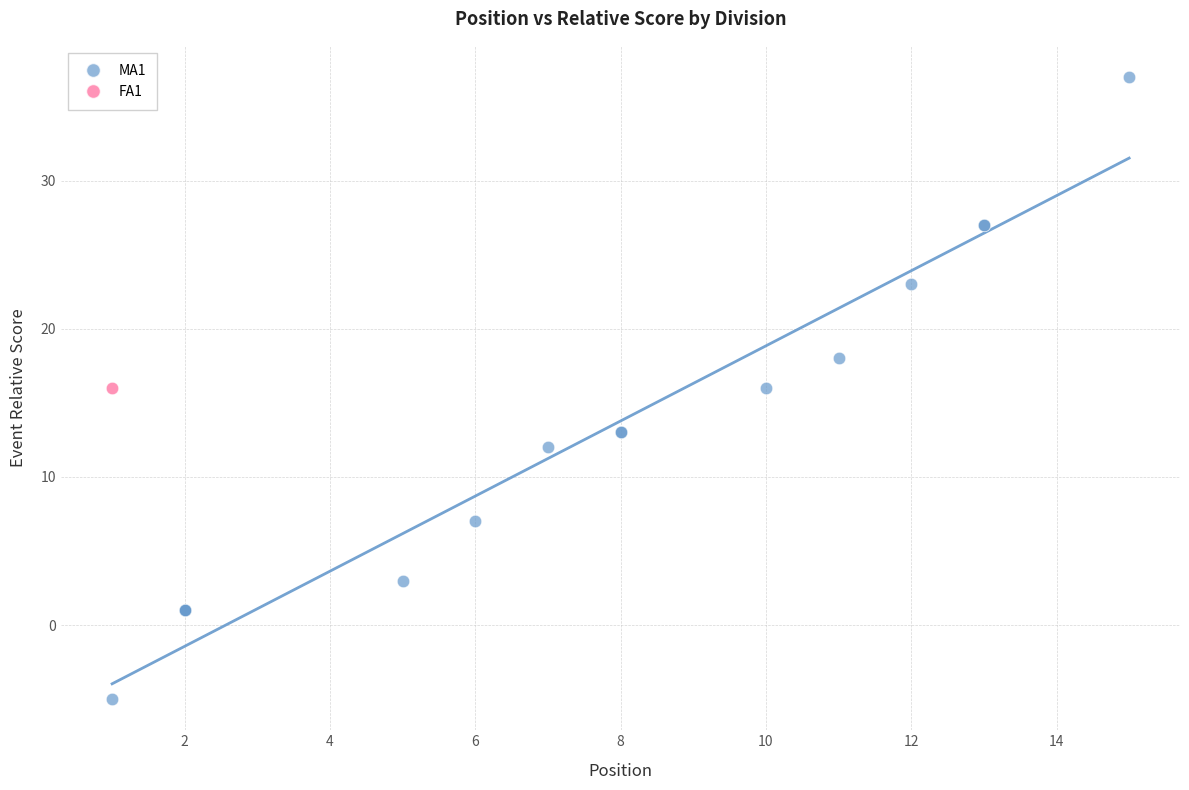

What are all the series names shown in the legend?

MA1, FA1